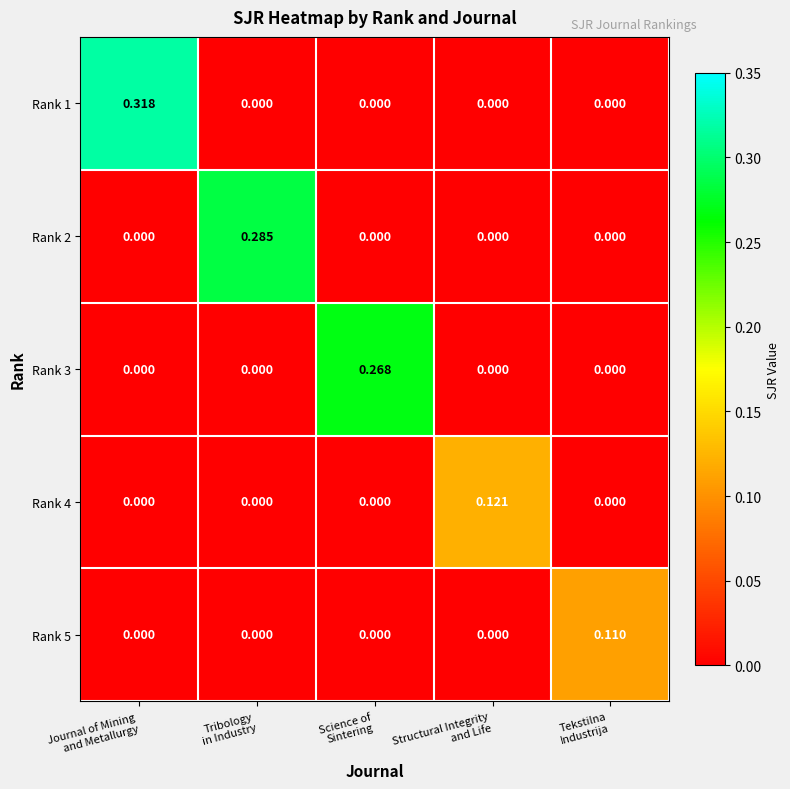

At how many categories does at least one series exceed 0?

5